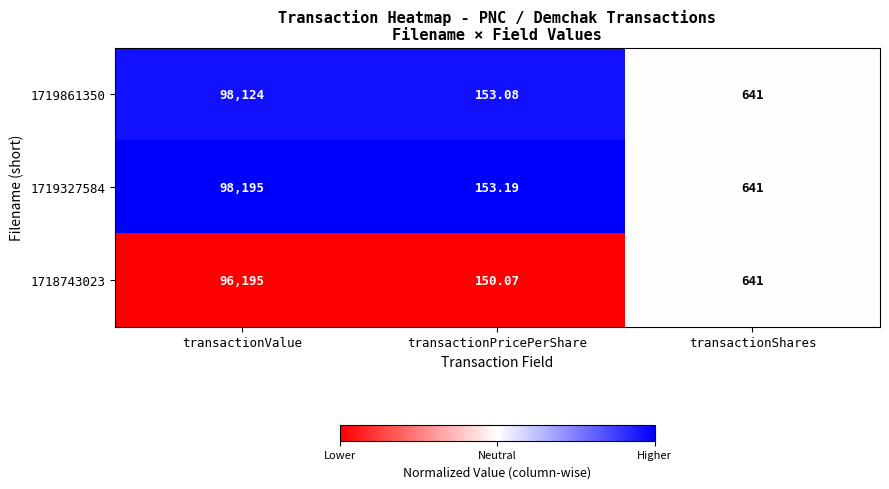

At which label does 1719327584 first exceed 641?

transactionValue